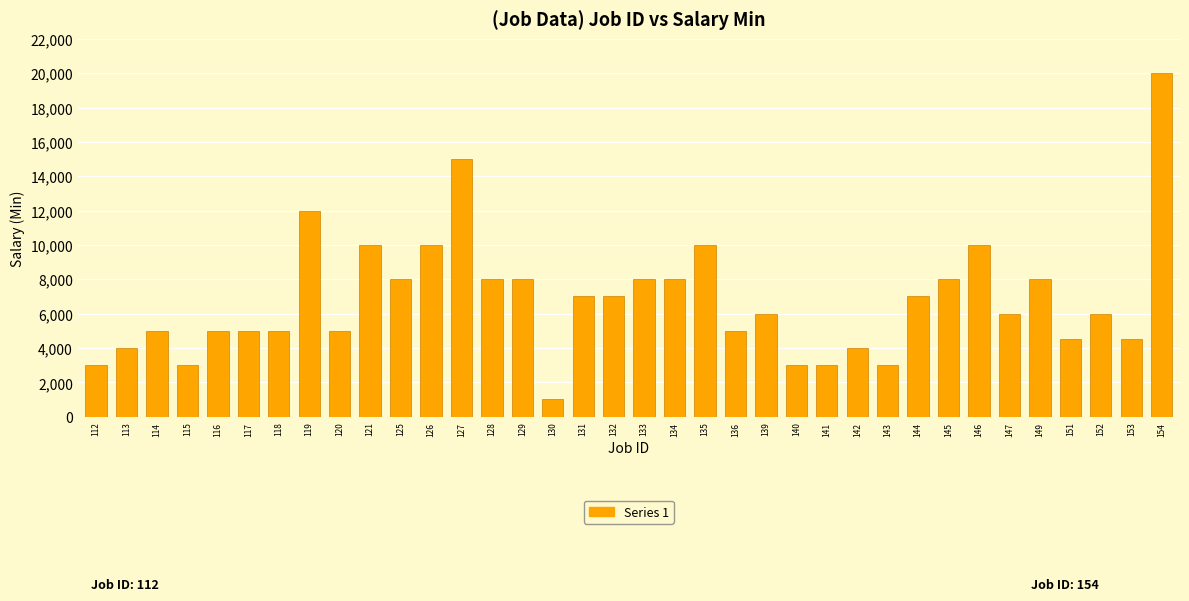

Reading right to left, what are all the values shown in this chart?

20000	4500	6000	4500	8000	6000	10000	8000	7000	3000	4000	3000	3000	6000	5000	10000	8000	8000	7000	7000	1000	8000	8000	15000	10000	8000	10000	5000	12000	5000	5000	5000	3000	5000	4000	3000